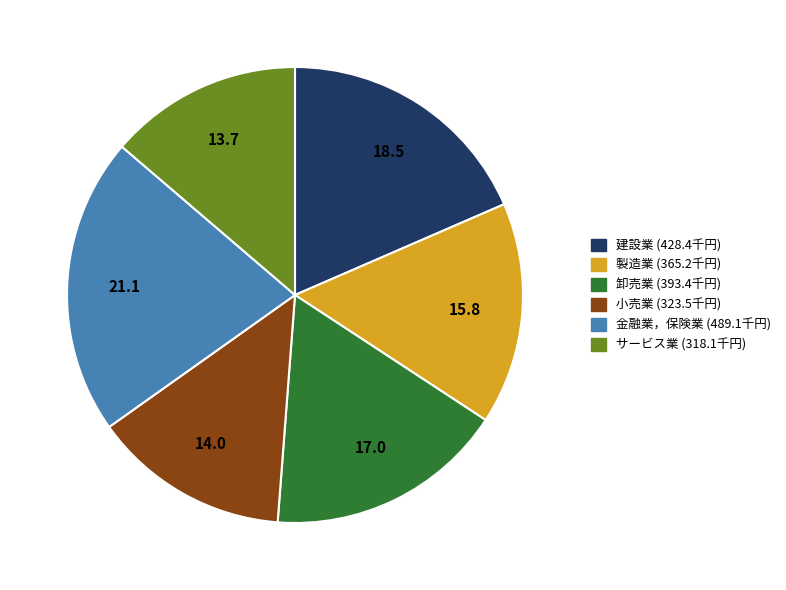

What is the largest slice in the pie chart?

金融業，保険業